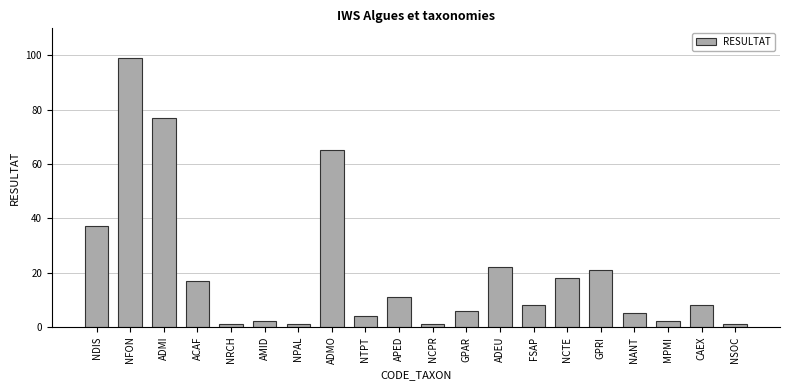

What is the average value?

20